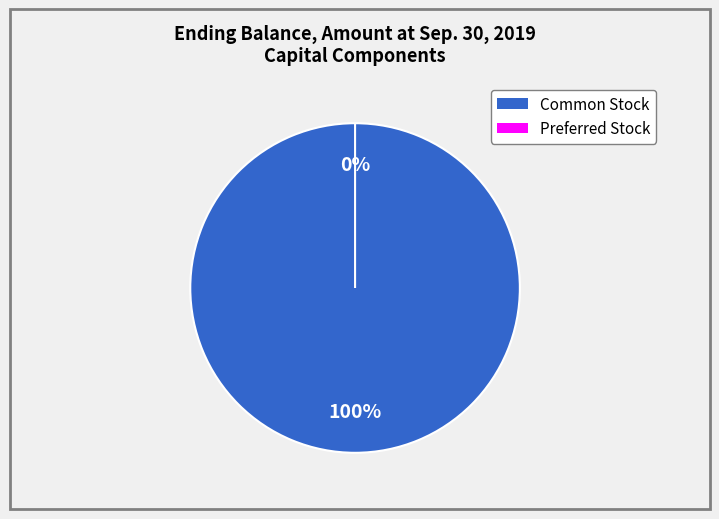

Combined, what portion of the pie is Common Stock and Preferred Stock?

100.0%